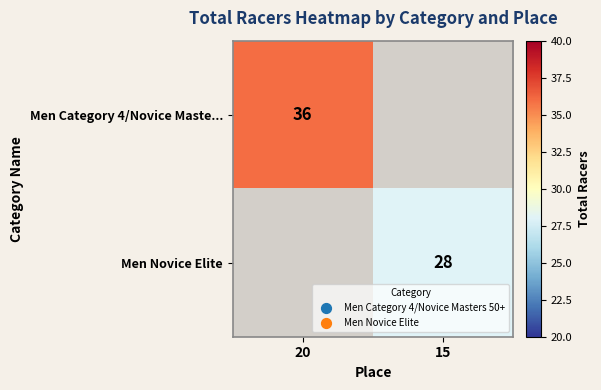

The Men Category 4/Novice Maste... series shows 15 at 20. True or false?

False